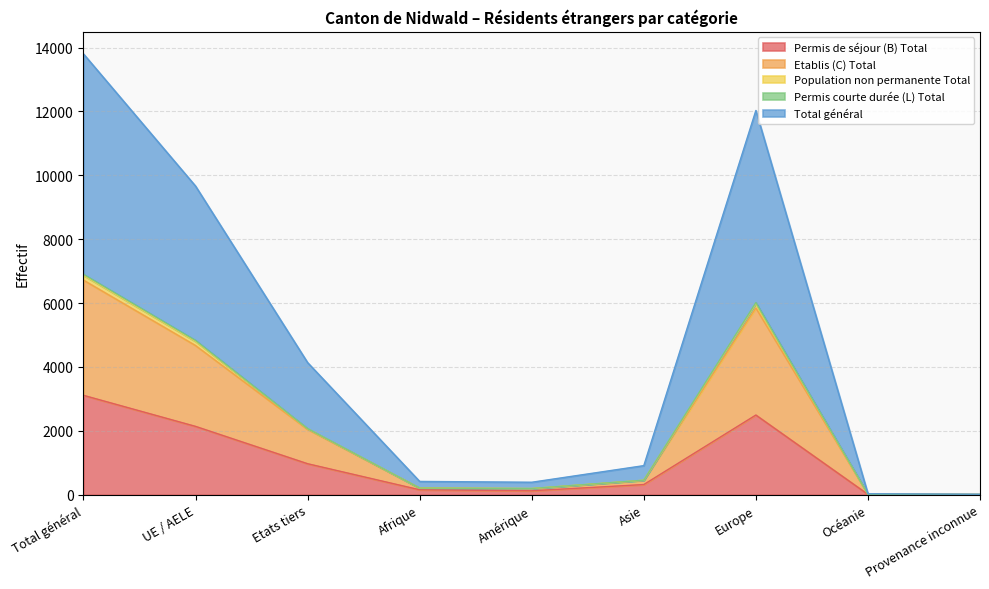

In Total général, how many points are lower than both neighbors (excluding endpoints)?

1